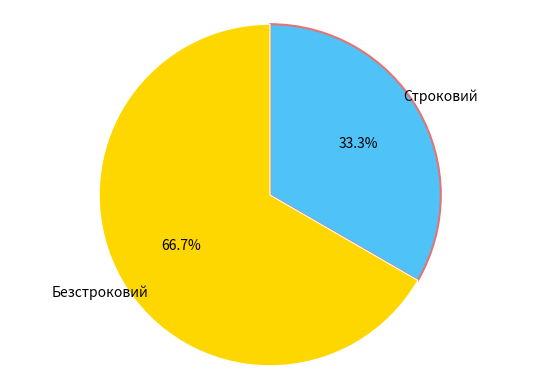

What portion of the pie excludes Безстроковий?

33.3%